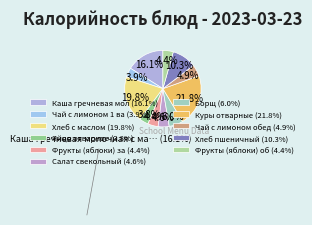

To the nearest percent, what is the average slice percentage?

9%